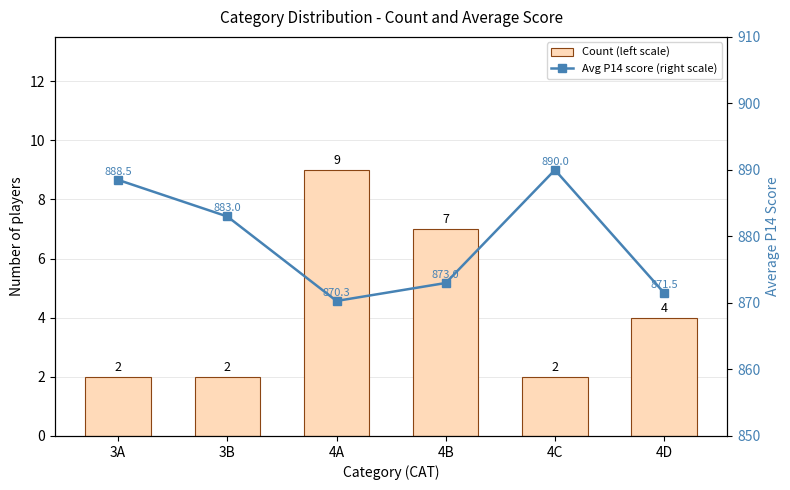

How many groups of bars are there?

6